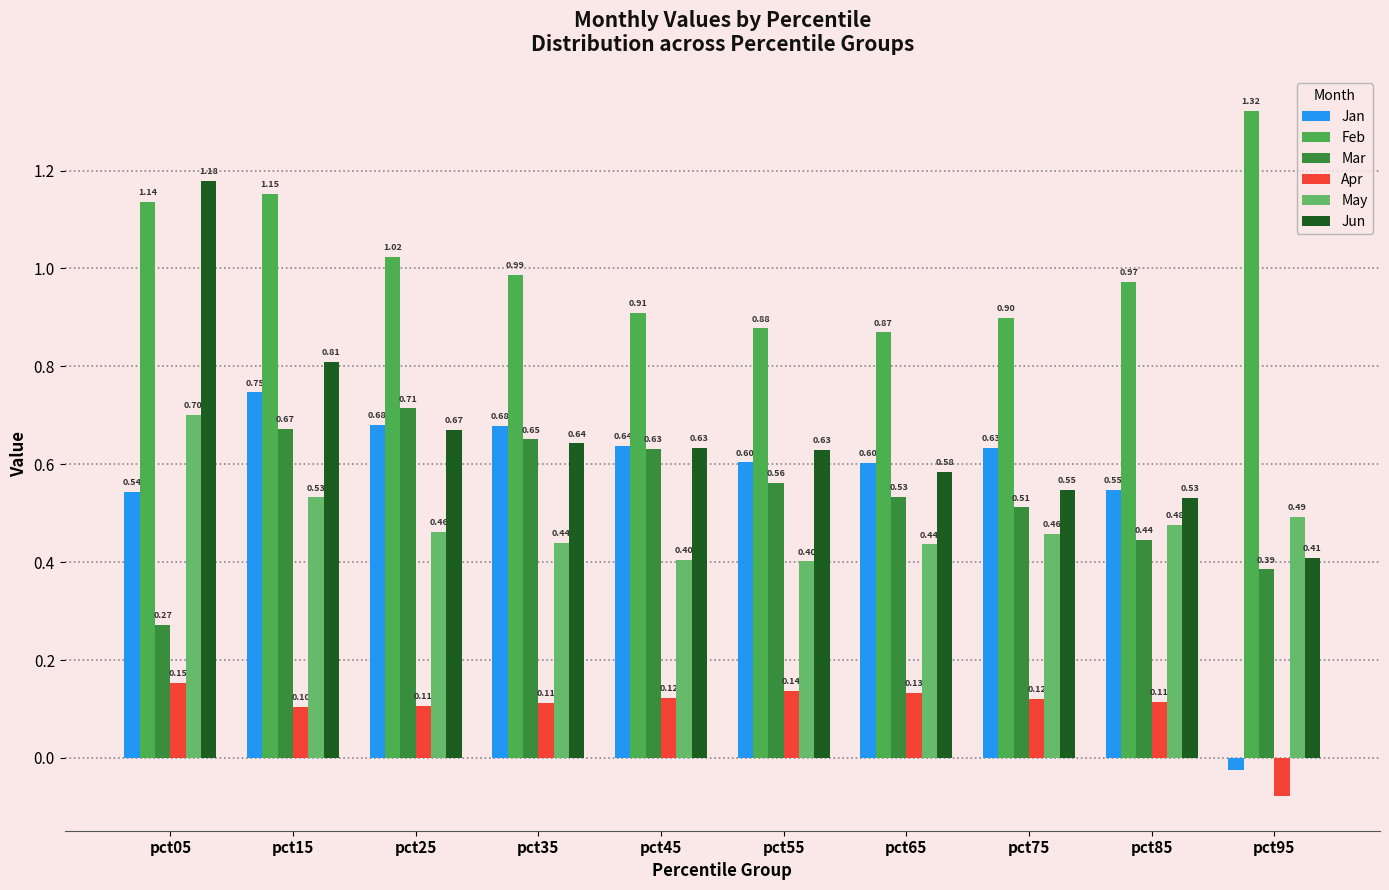

The Mar series shows 0.3 at pct45. True or false?

False